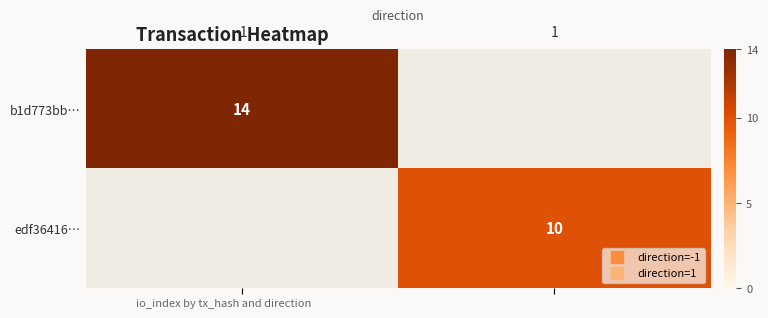

At which label is b1d773bb… closest to 14?

-1